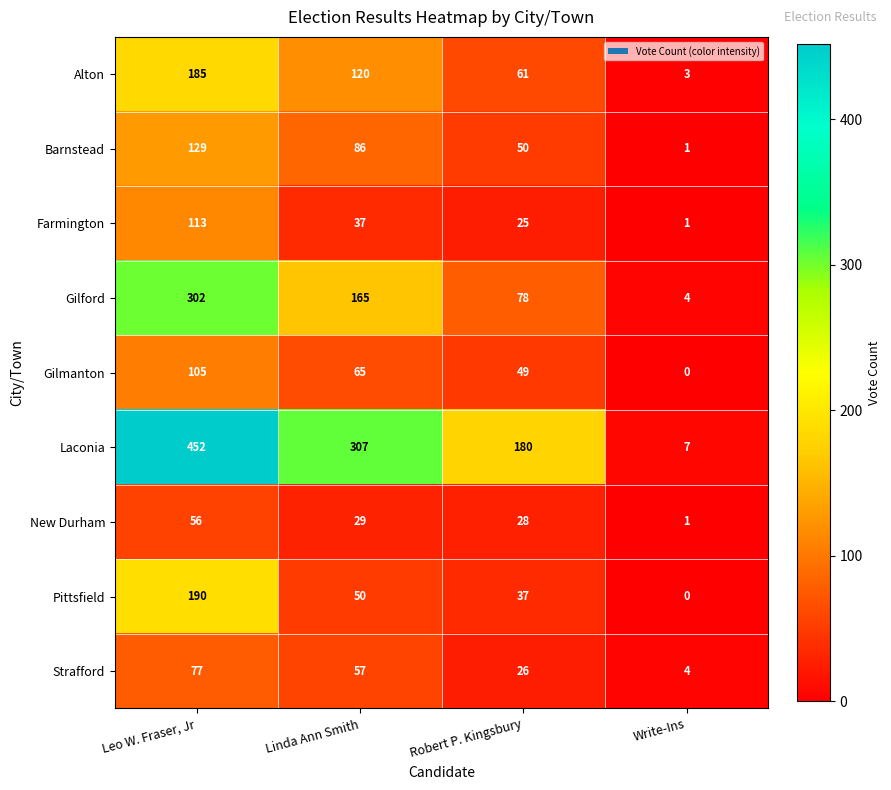

Which series has the largest total across all categories?

Laconia